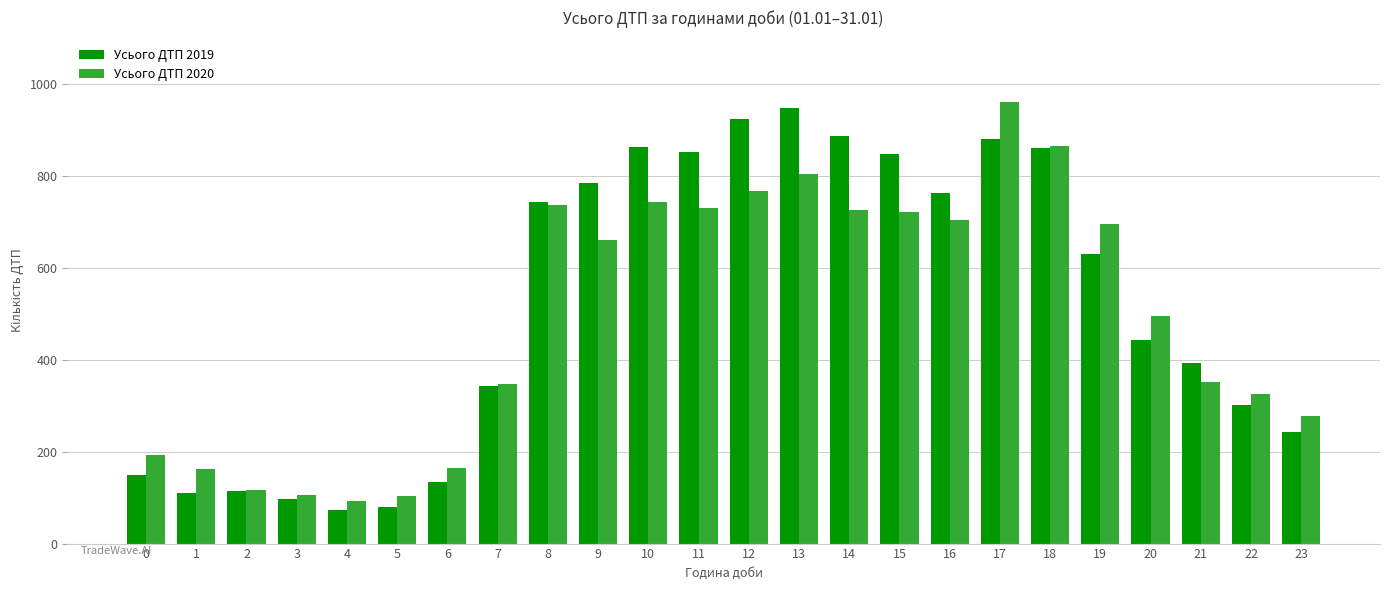

What is the value of the Усього ДТП 2020 bar at the 20th from the left?

694